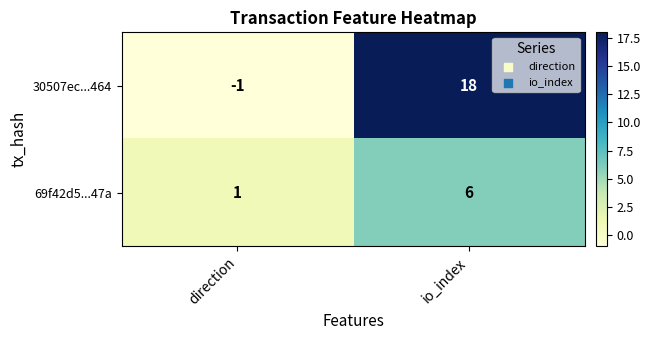

What is the spread (max minus min) of values at io_index?

12